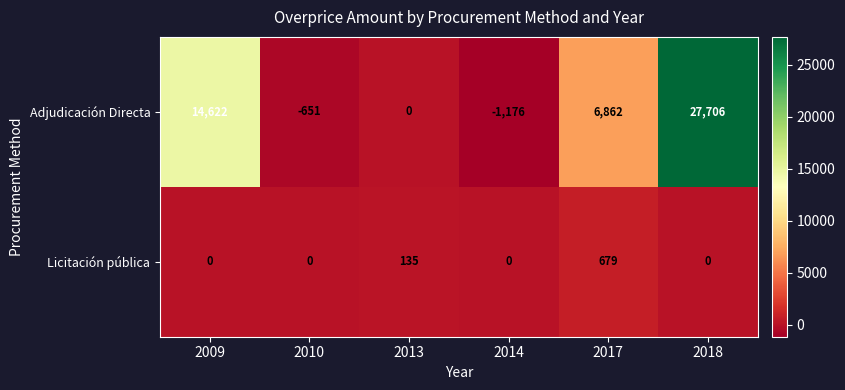

Which series has the largest range (max minus min)?

Adjudicación Directa